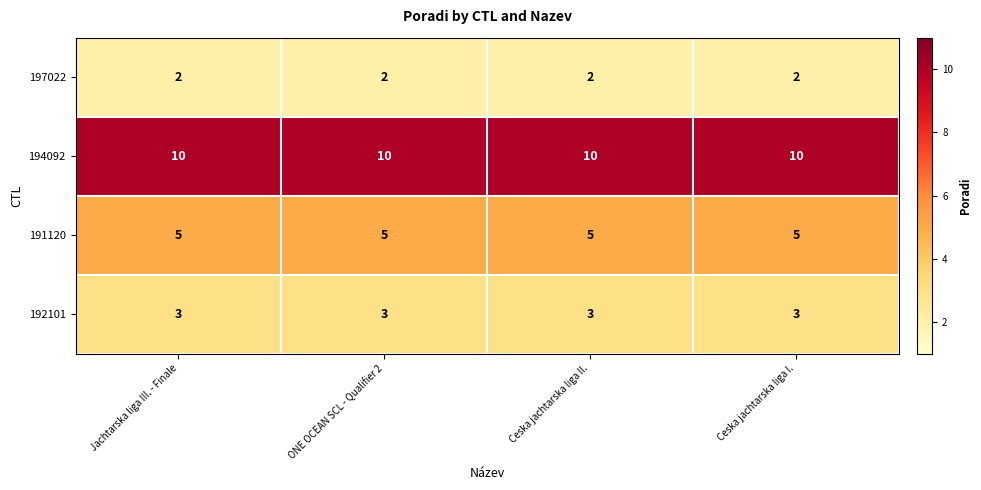

What is the maximum value for 194092?

10